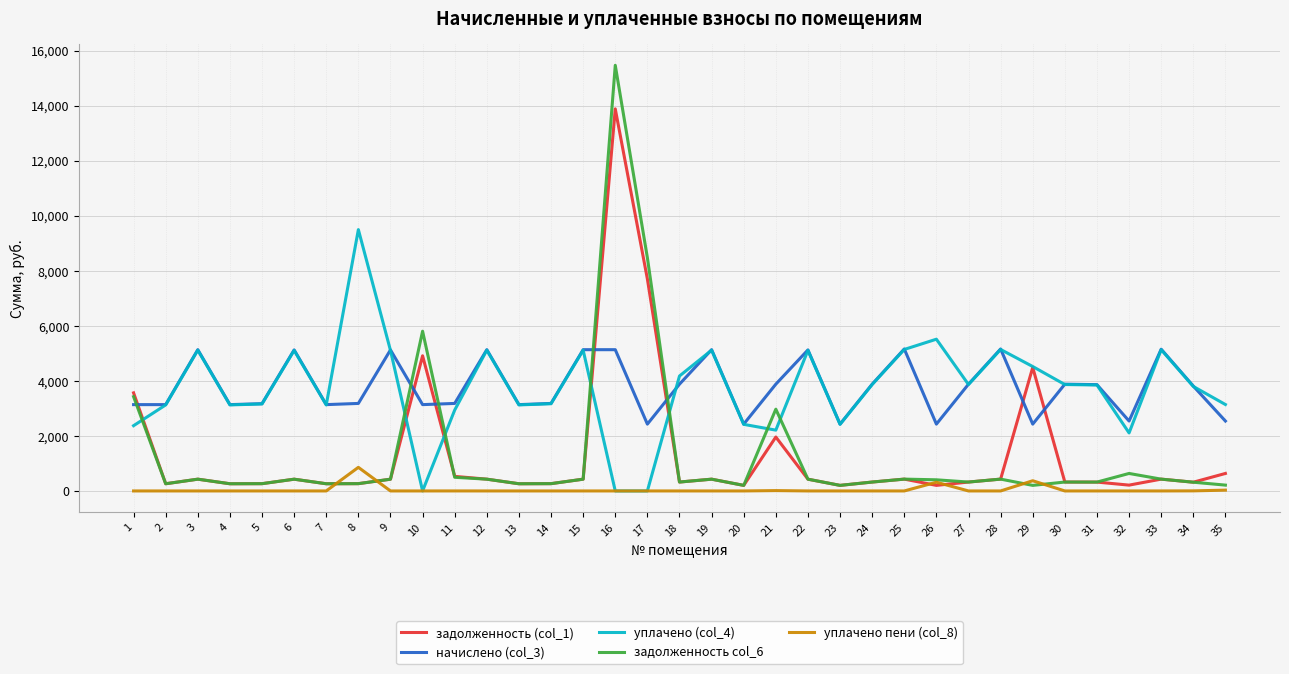

How many intersections are there between уплачено (col_4) and начислено (col_3)?

9